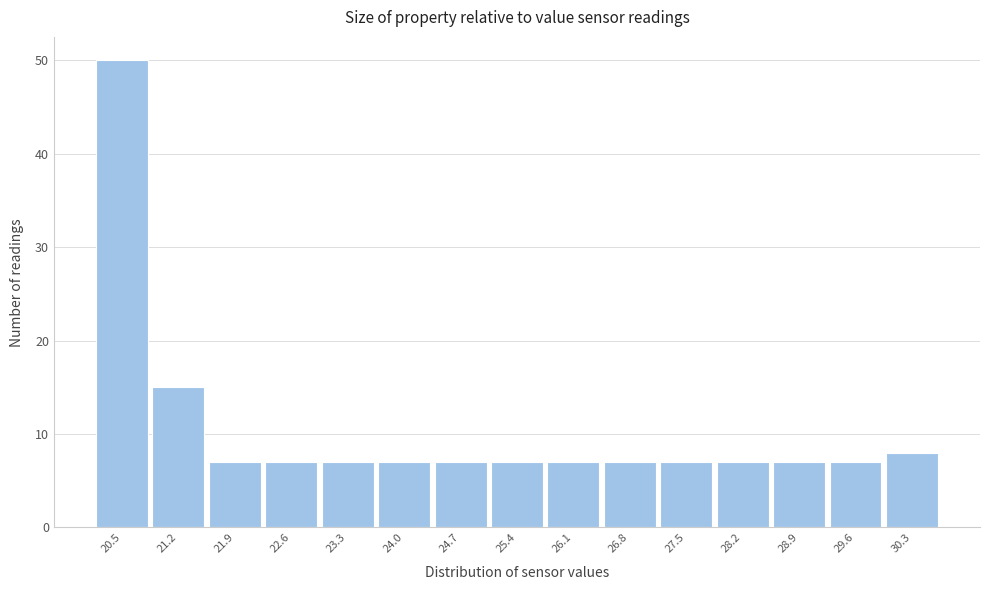

Reading right to left, transcribe all the data shown in this chart.

8	7	7	7	7	7	7	7	7	7	7	7	7	15	50